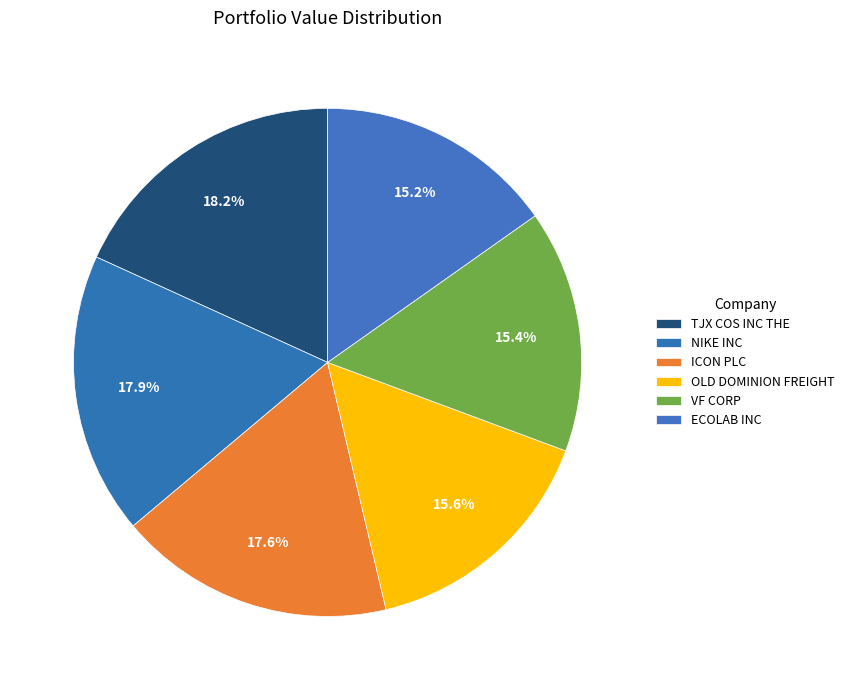

To the nearest percent, what is the combined percentage of ICON PLC and VF CORP?

33%